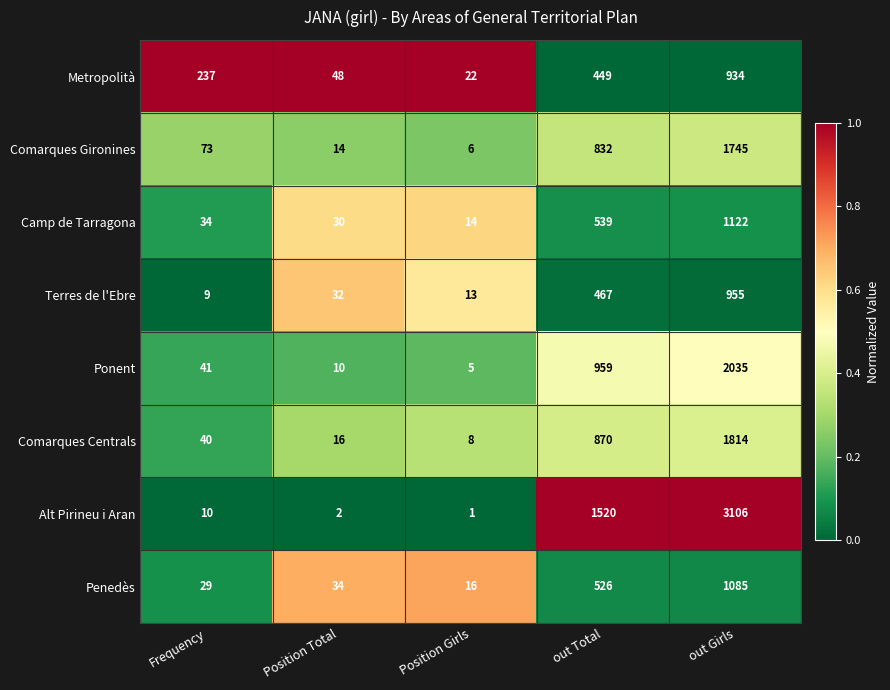

The Penedès series shows 43 at Frequency. True or false?

False